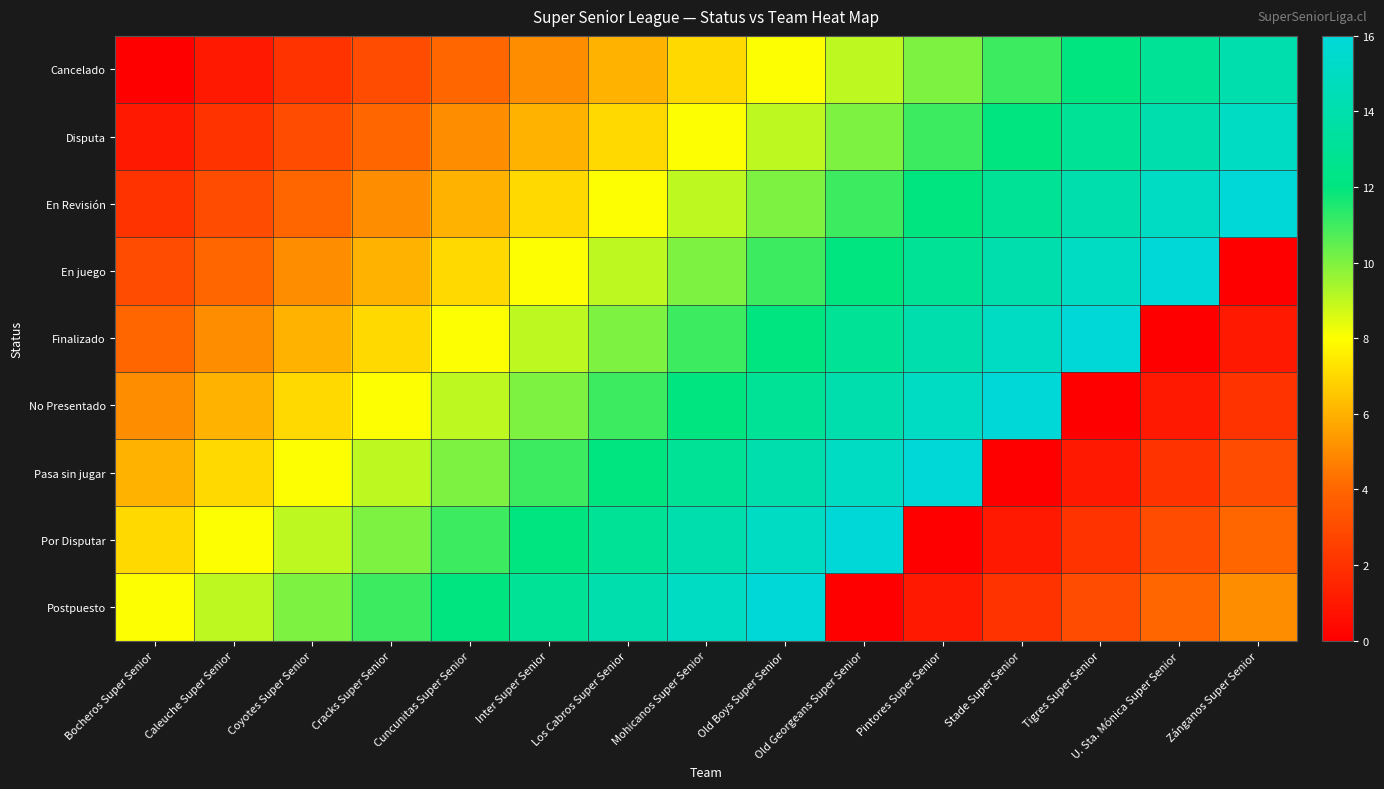

What is the total value across all series at Zánganos Super Senior?

60